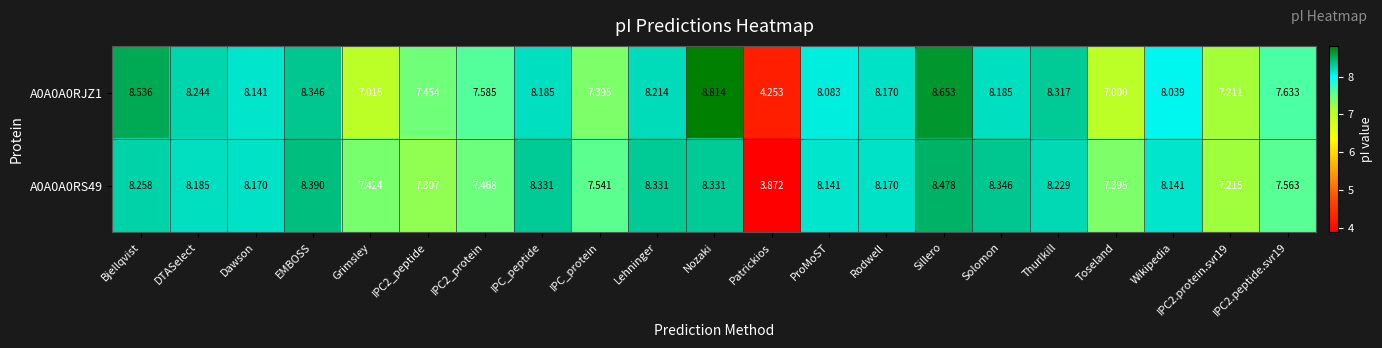

What is the maximum value shown in the chart?

8.8